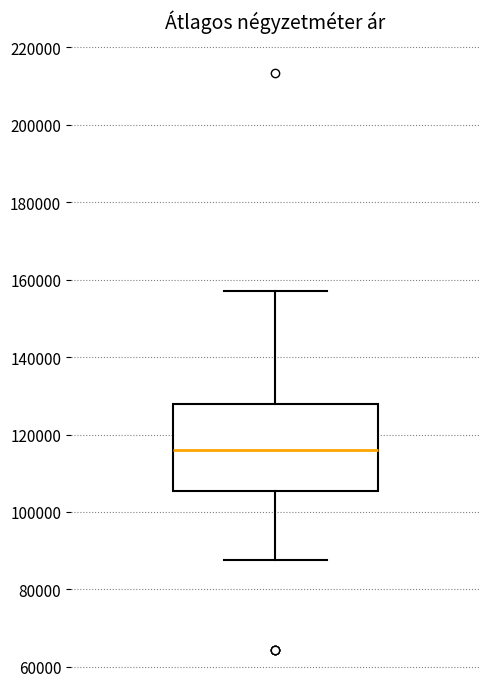

Transcribe this box plot: give where the median line is, the range the box spans, and where the two whiskers end, as read against the y-axis. The values are not printed on the chart, so give them approximately, as read against the axis.

median 116000, box 106000 to 128000, whiskers 88000 to 156000